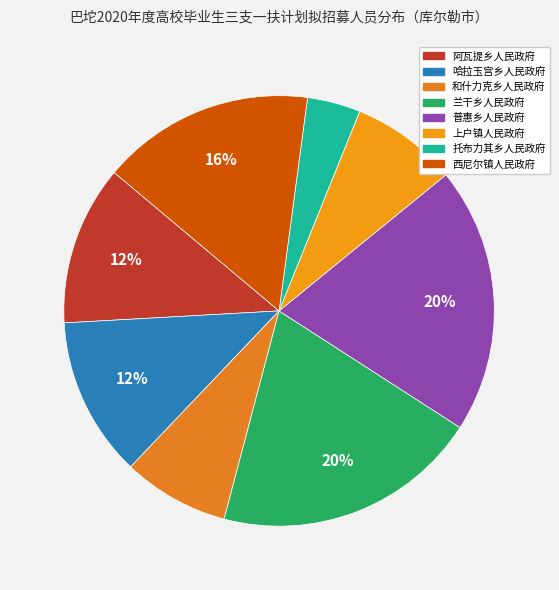

What percentage is the 阿瓦提乡人民政府 slice, to the nearest percent?

12%